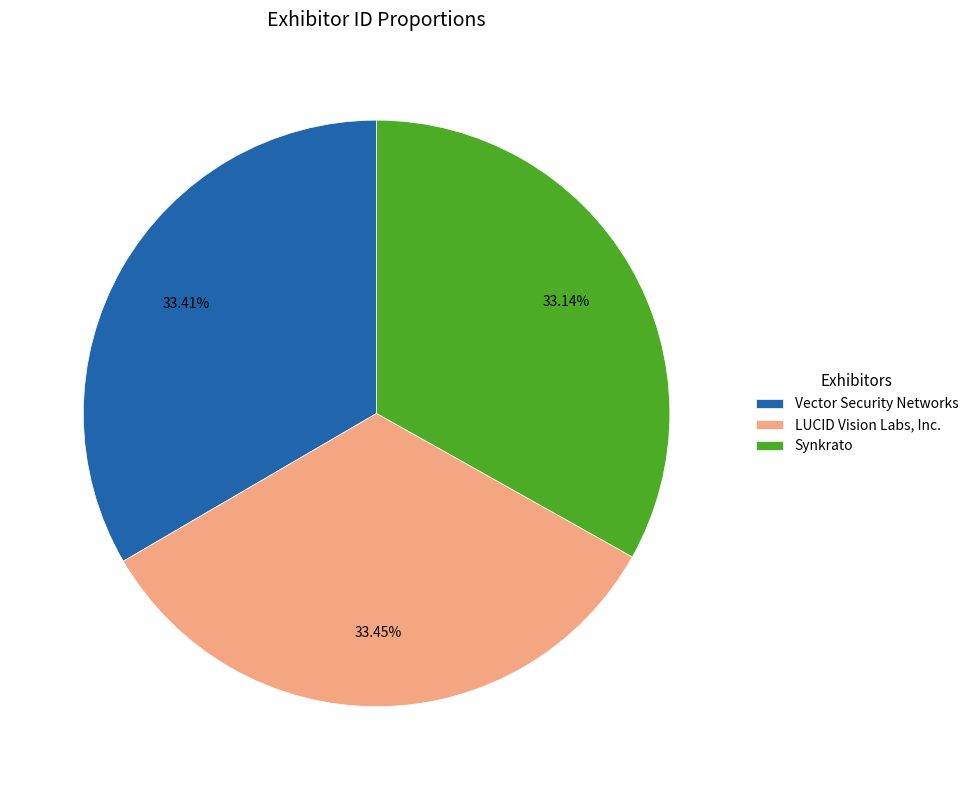

Is LUCID Vision Labs, Inc. the majority of the pie?

No